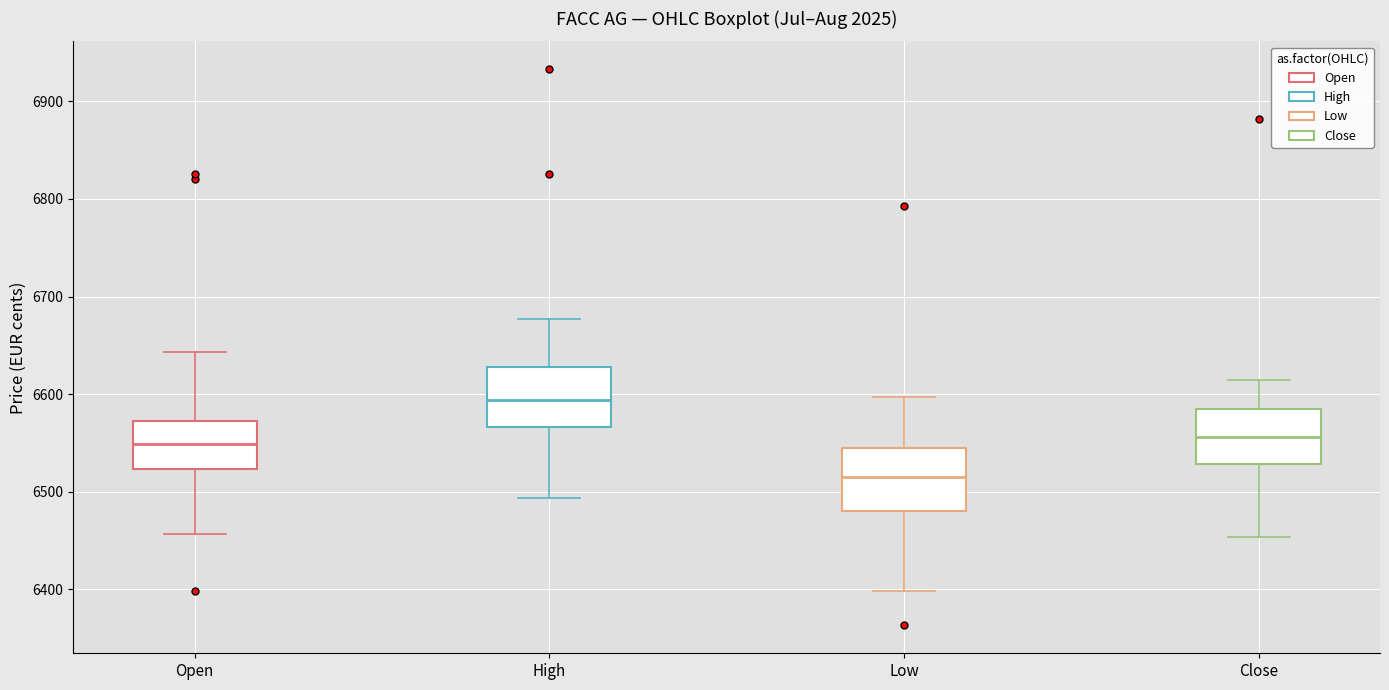

Which box's median line is the highest?

High